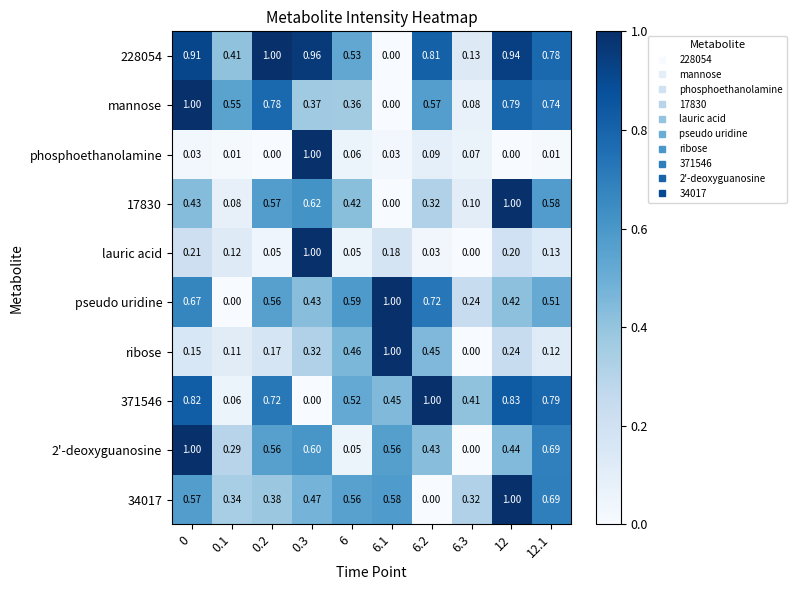

Between 0.3 and 12.1, which series saw the biggest shift?

phosphoethanolamine